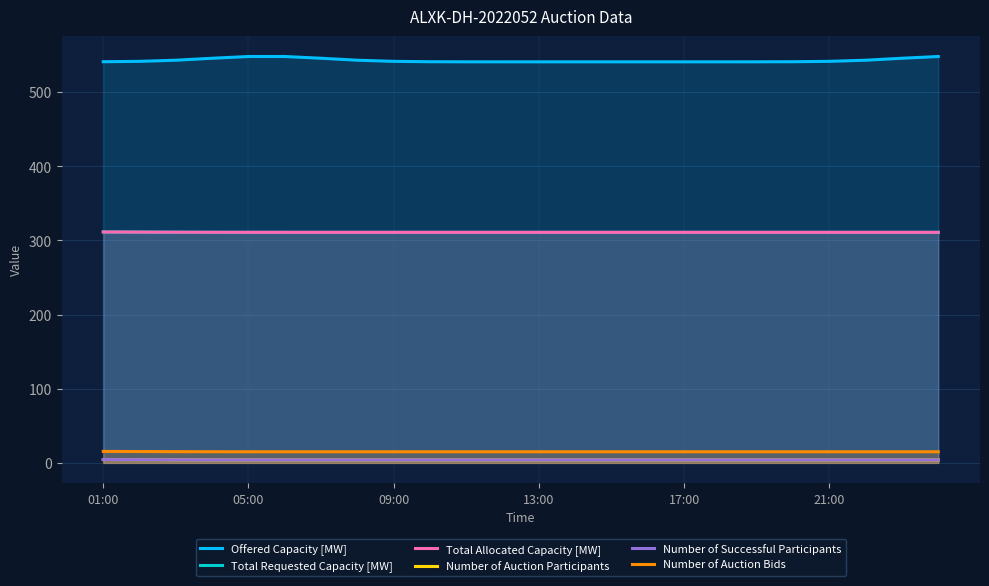

True or false: Number of Auction Participants and Total Allocated Capacity [MW] intersect in this chart.

False